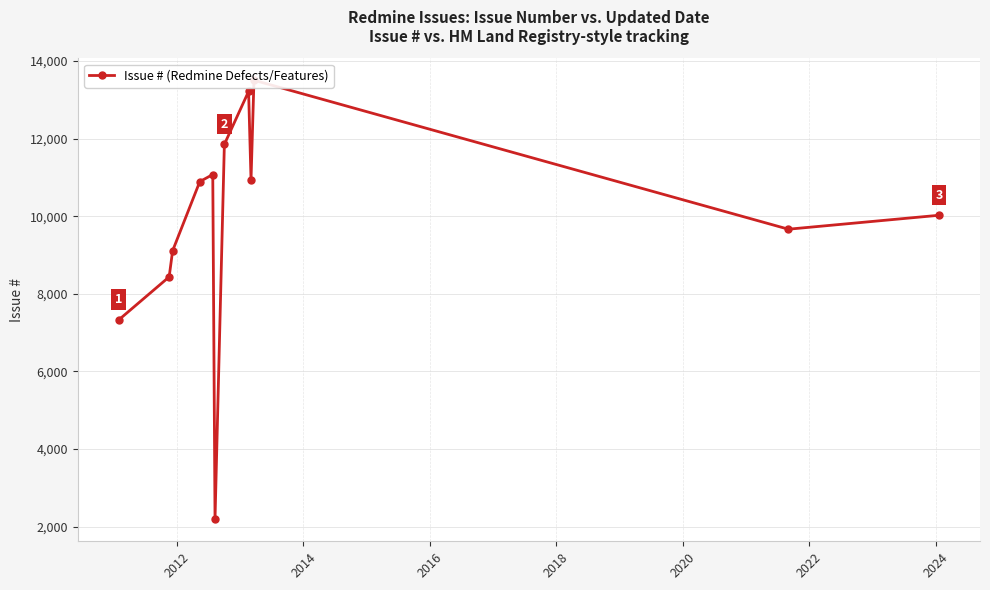

Is it true that the value at 2014 is 2468?

False